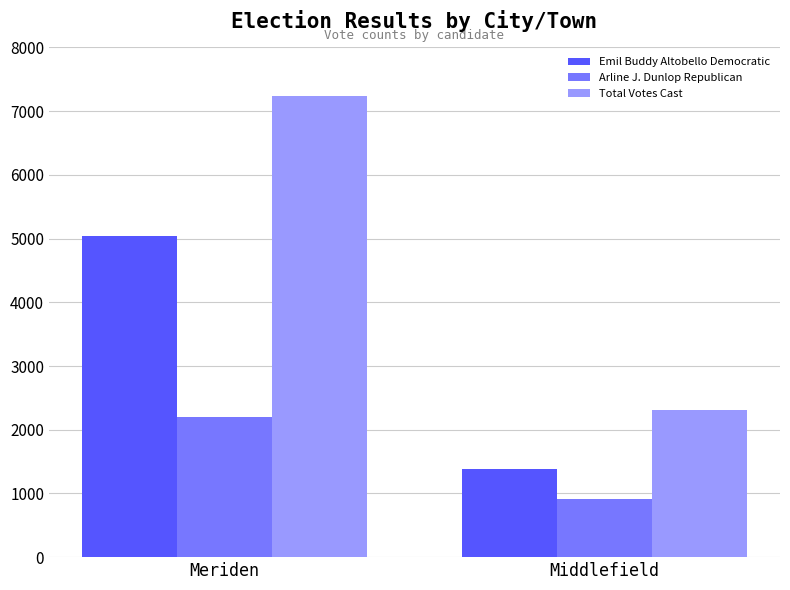

Read the Emil Buddy Altobello Democratic value at Meriden, to the nearest 100.

5000